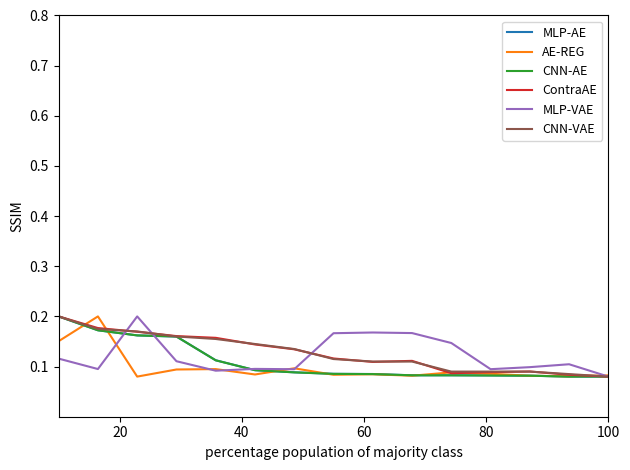

What are all the series names shown in the legend?

MLP-AE, AE-REG, CNN-AE, ContraAE, MLP-VAE, CNN-VAE